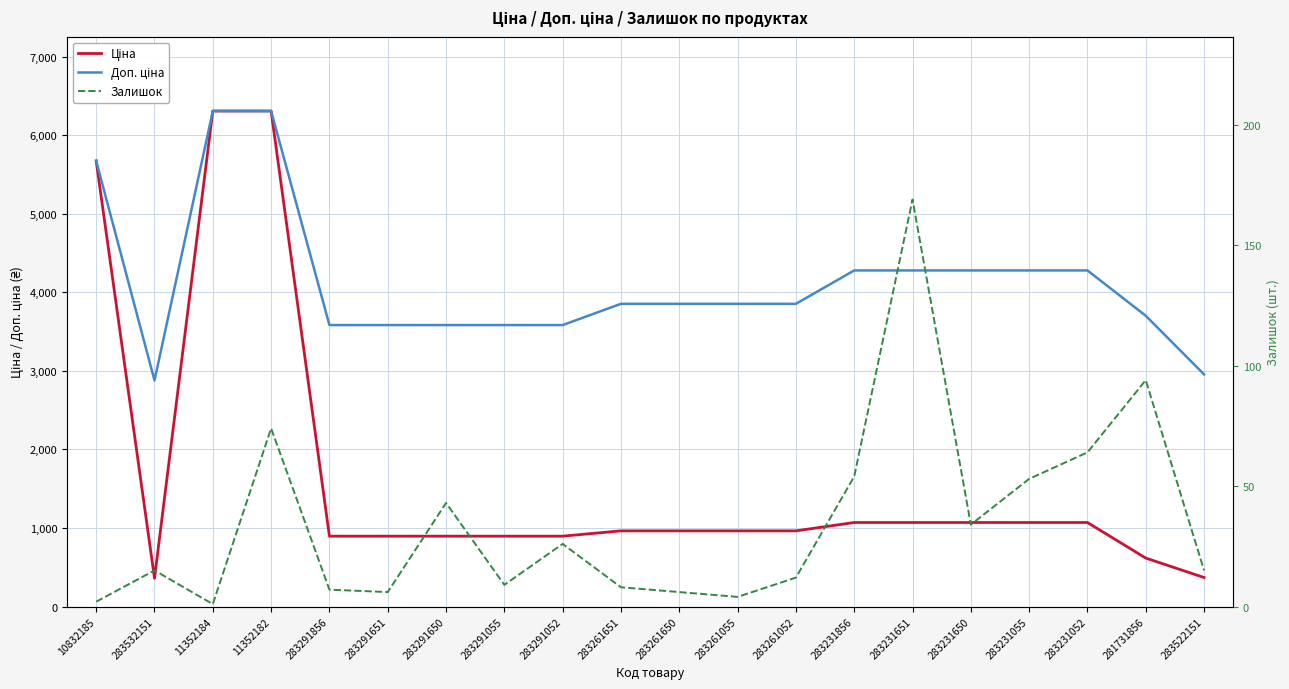

What is the difference between the maximum and second lowest values in the Доп. ціна series?

3353.0